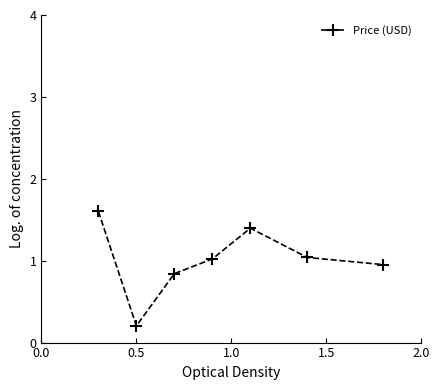

What is the value of the 5th point from the left?

1.4